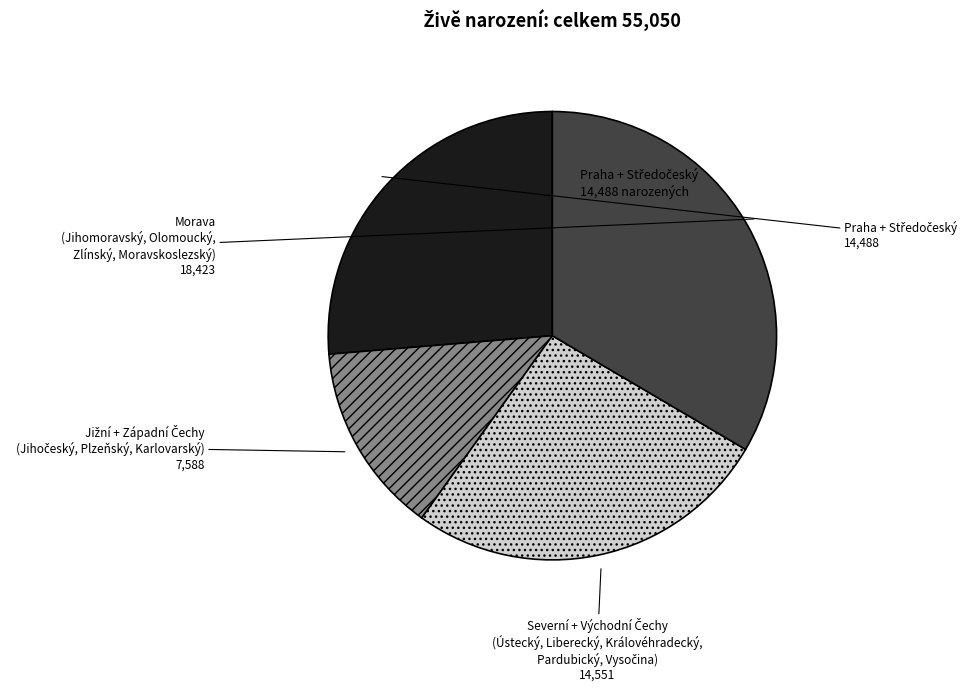

The Morava (Jihomoravský, Olomoucký, Zlínský, Moravskoslezský) slice represents 33% of the pie. True or false?

True